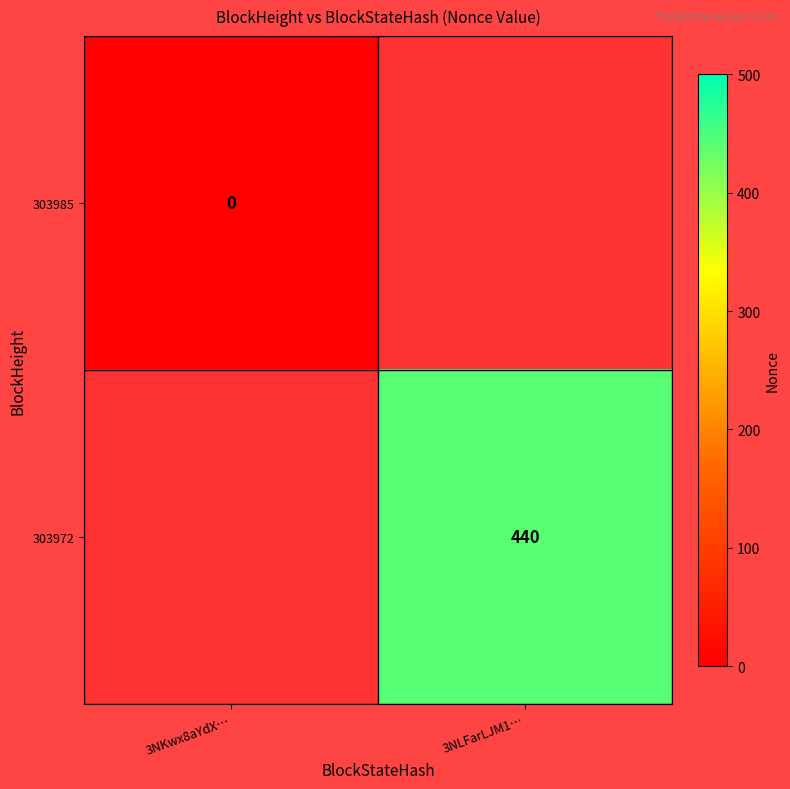

Is the value of 303972 at 3NLFarLJM1… greater than the value of 303985 at 3NKwx8aYdX…?

Yes